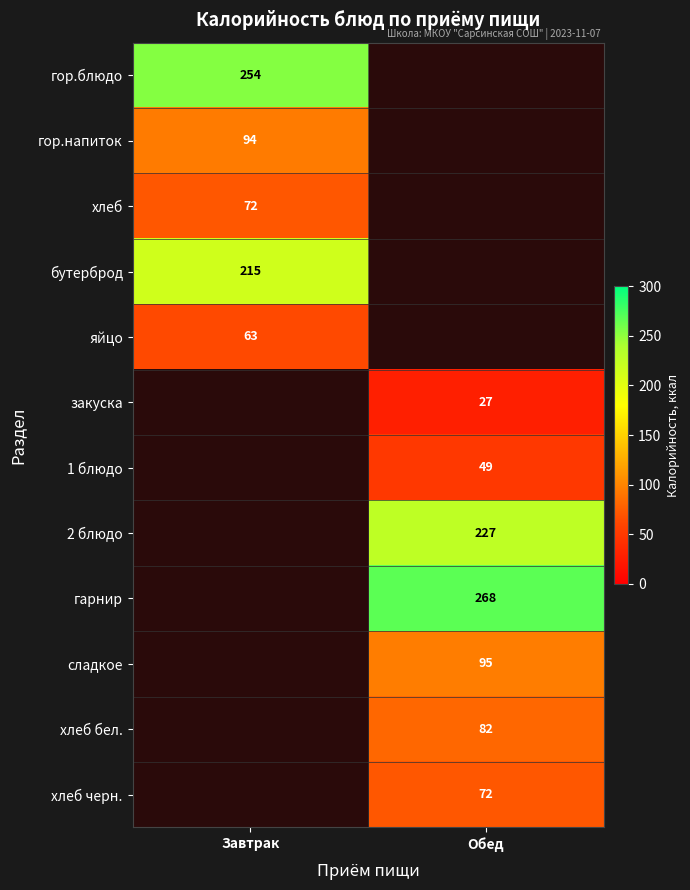

Is the value of яйцо at Завтрак greater than the value of гарнир at Обед?

No